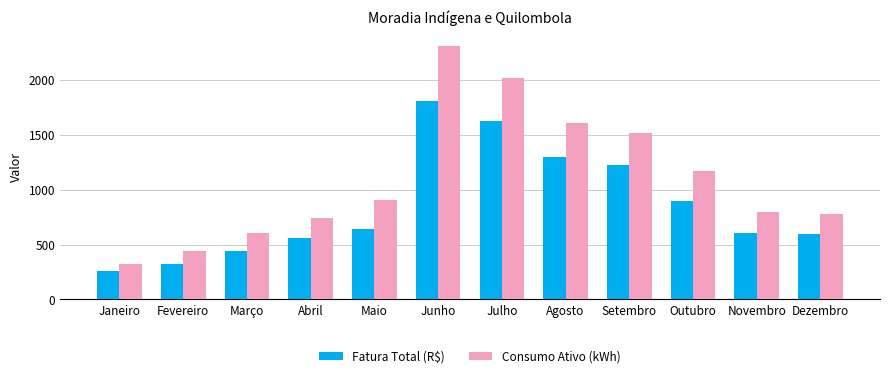

How many bars are there in total?

24